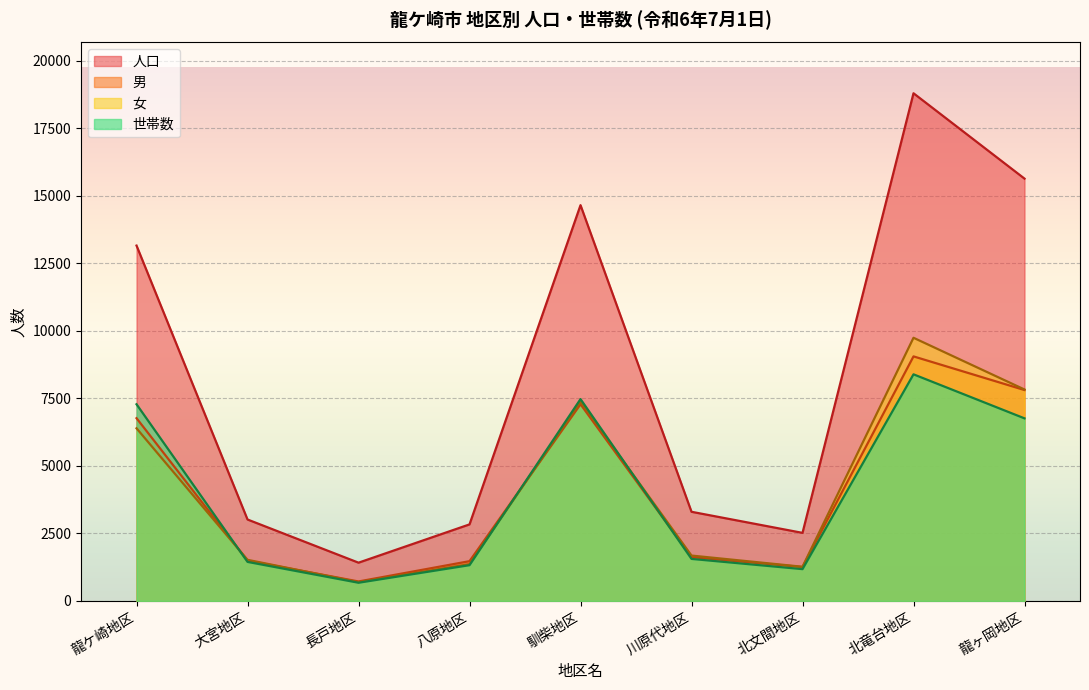

Which label corresponds to the largest value in the chart?

北竜台地区